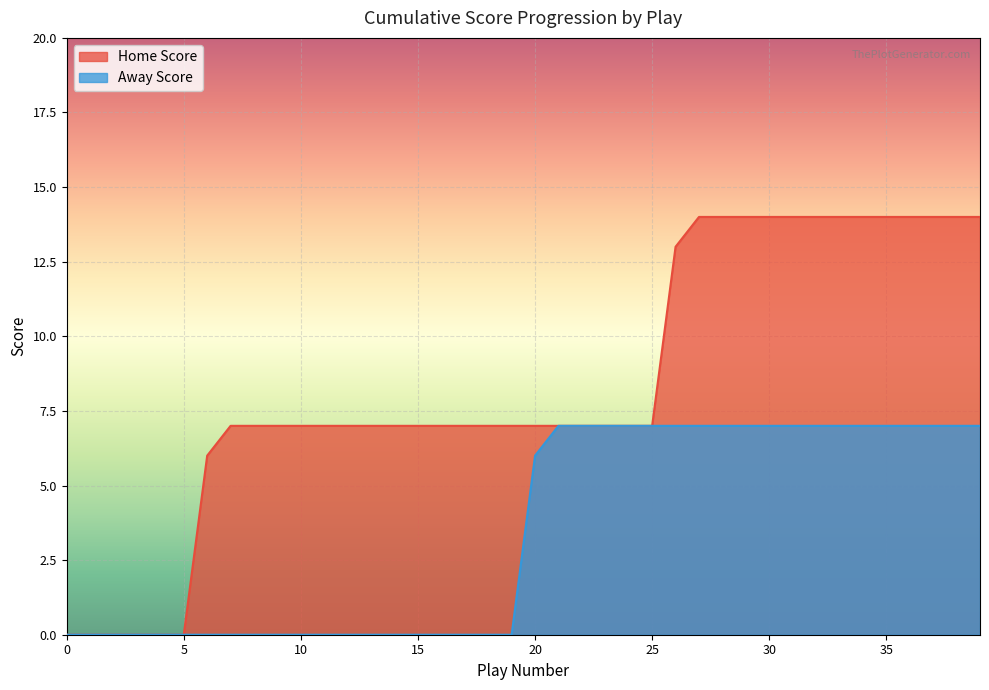

What is the maximum value for Away Score?

7